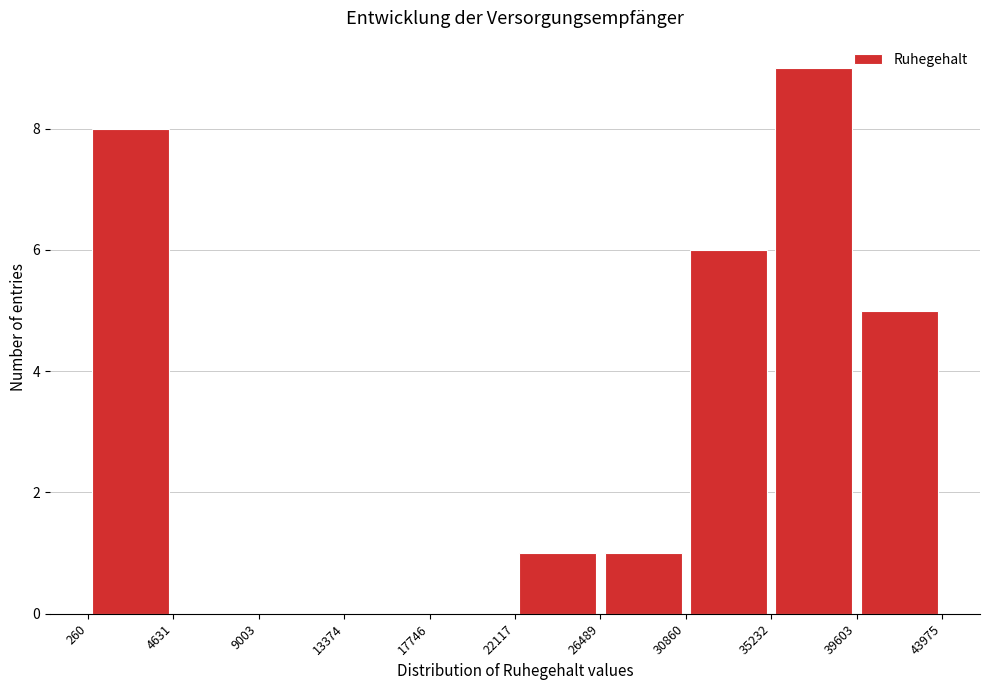

Reading left to right, transcribe this chart: for each bar, give the range it covers on the x-axis and its height. The values are not printed on the chart, so give them approximately, as read against the axis.

260 to 4631: 8
4631 to 9003: 0
9003 to 13374: 0
13374 to 17746: 0
17746 to 22117: 0
22117 to 26489: 1
26489 to 30860: 1
30860 to 35232: 6
35232 to 39603: 9
39603 to 43975: 5